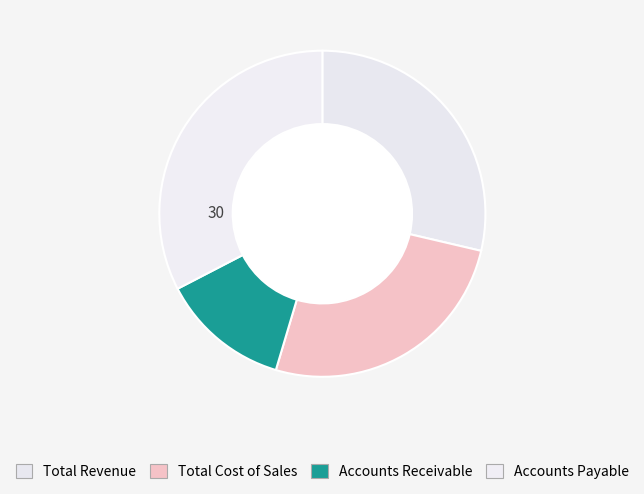

Is Total Revenue the majority of the pie?

No